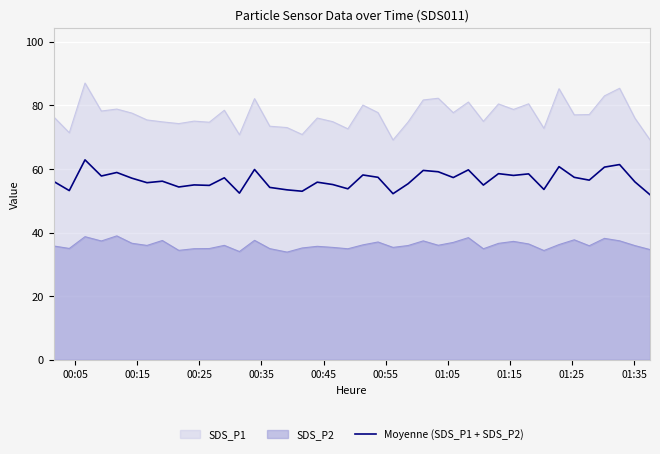

List the series in order of their overall mean, lowest first.

SDS_P2, Moyenne (SDS_P1 + SDS_P2), SDS_P1